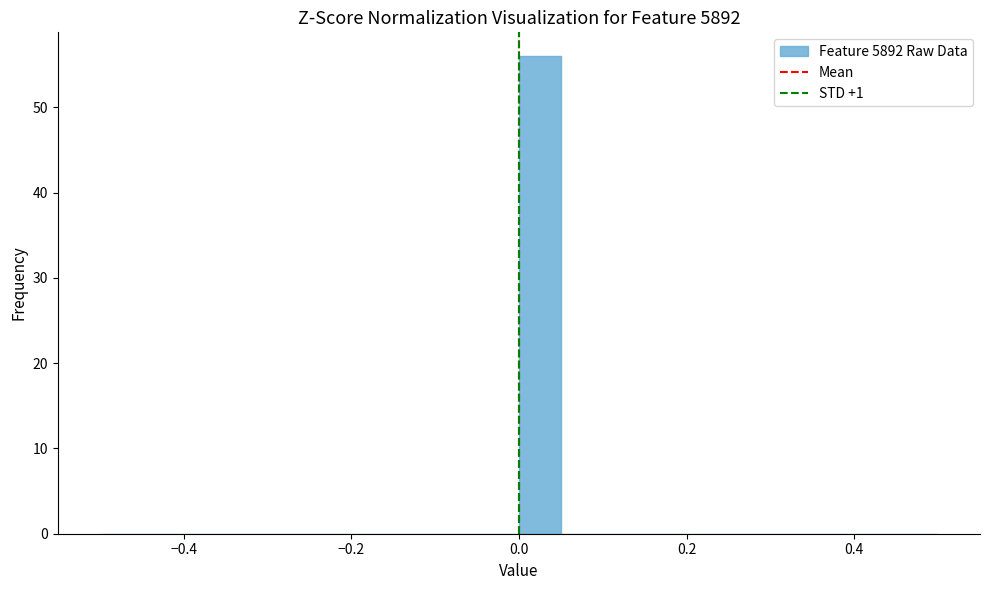

Around what value on the x-axis is the tallest bar? Give the approximate position of its centre, as read against the axis.

0.02